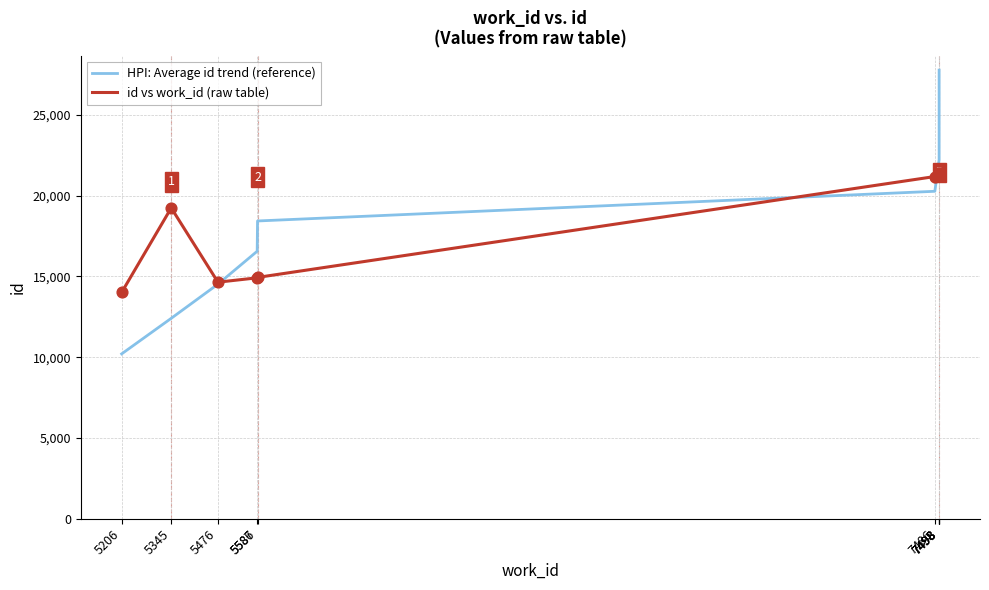

Is the value of id vs work_id (raw table) at 7486 greater than the value of HPI: Average id trend (reference) at 7498?

No